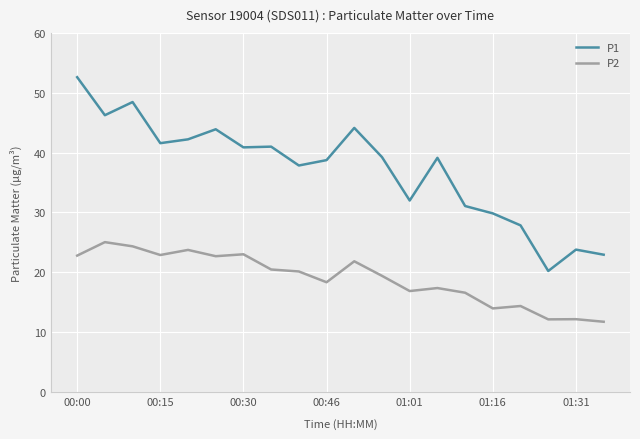

How many lines are shown in the chart?

2